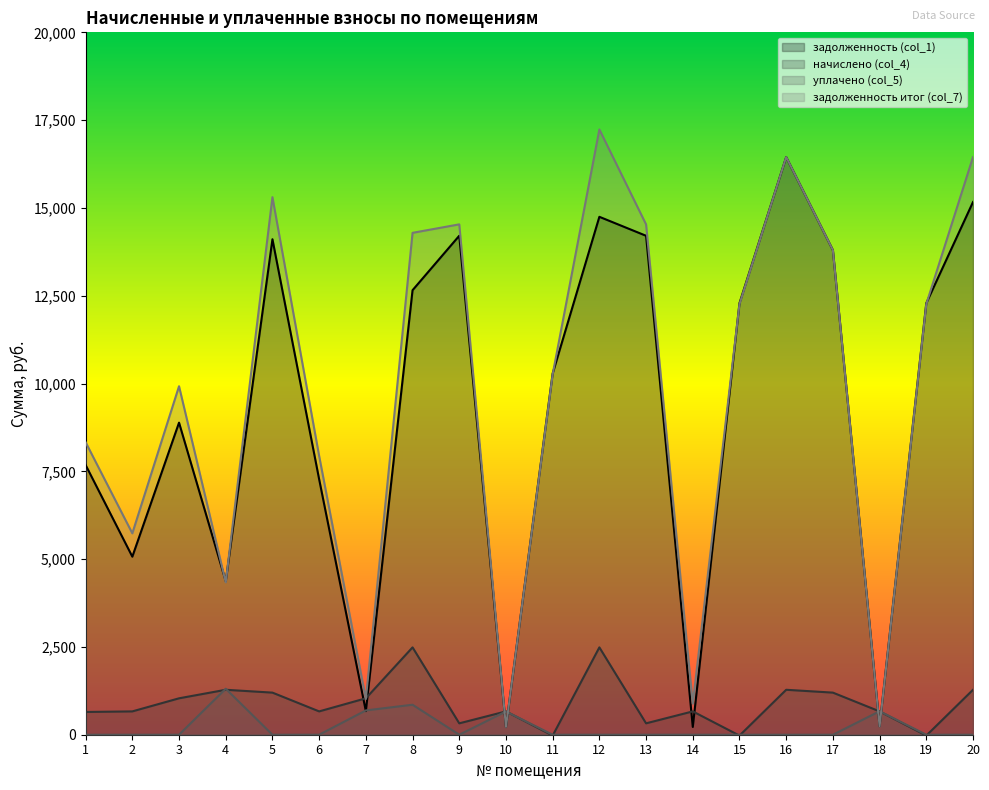

Reading right to left, transcribe all the data shown in this chart.

задолженность (col_1): 20=15168.0	19=12288.0	18=242.4	17=13797.8	16=16447.8	15=12288.0	14=221.4	13=14207.0	12=14747.2	11=10285.8	10=219.4	9=14208.0	8=12657.5	7=673.0	6=7273.3	5=14108.0	4=4369.0	3=8886.0	2=5070.1	1=7680.0
начислено (col_4): 20=1279.8	19=-25.0	18=664.2	17=1198.8	16=1279.8	15=-25.0	14=664.2	13=324.4	12=2487.4	11=-25.0	10=664.2	9=324.4	8=2487.4	7=1036.8	6=664.2	5=1198.8	4=1279.8	3=1036.8	2=664.2	1=648.0
уплачено (col_5): 20=0.0	19=0.0	18=668.1	17=0.0	16=0.0	15=0.0	14=0.0	13=0.0	12=0.0	11=0.0	10=662.2	9=0.0	8=854.0	7=692.0	6=0.0	5=0.0	4=1309.0	3=0.0	2=0.0	1=0.0
задолженность итог (col_7): 20=16447.8	19=12263.0	18=238.5	17=13797.8	16=16447.8	15=12263.0	14=885.6	13=14531.4	12=17234.6	11=10260.8	10=221.4	9=14532.4	8=14290.9	7=1017.8	6=7937.5	5=15306.8	4=4339.8	3=9922.8	2=5734.3	1=8328.0